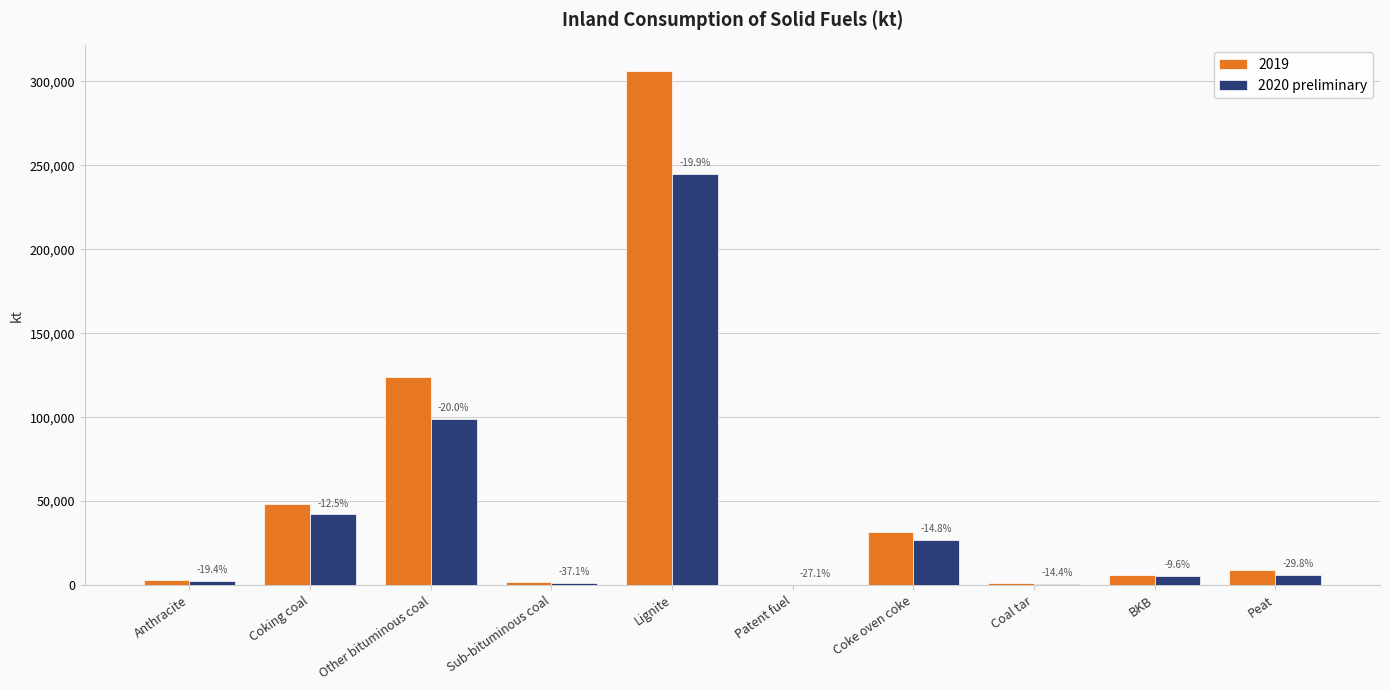

What are all the series names shown in the legend?

2019, 2020 preliminary